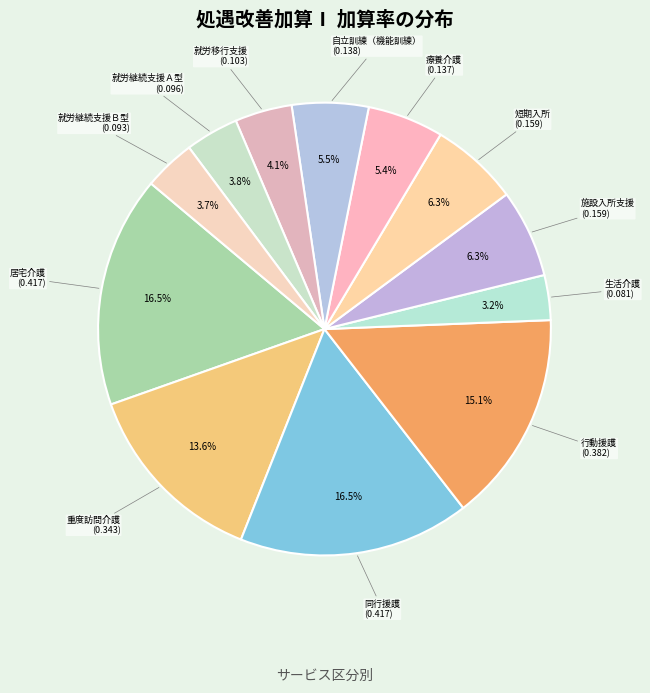

To the nearest percent, what is the average slice percentage?

8%